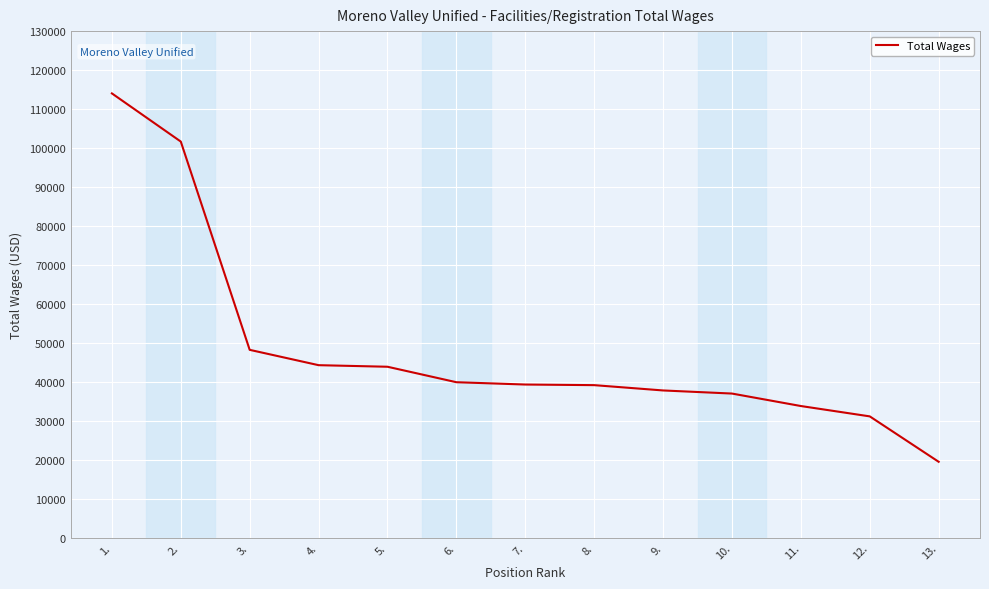

The value at 10. is 36964. True or false?

True